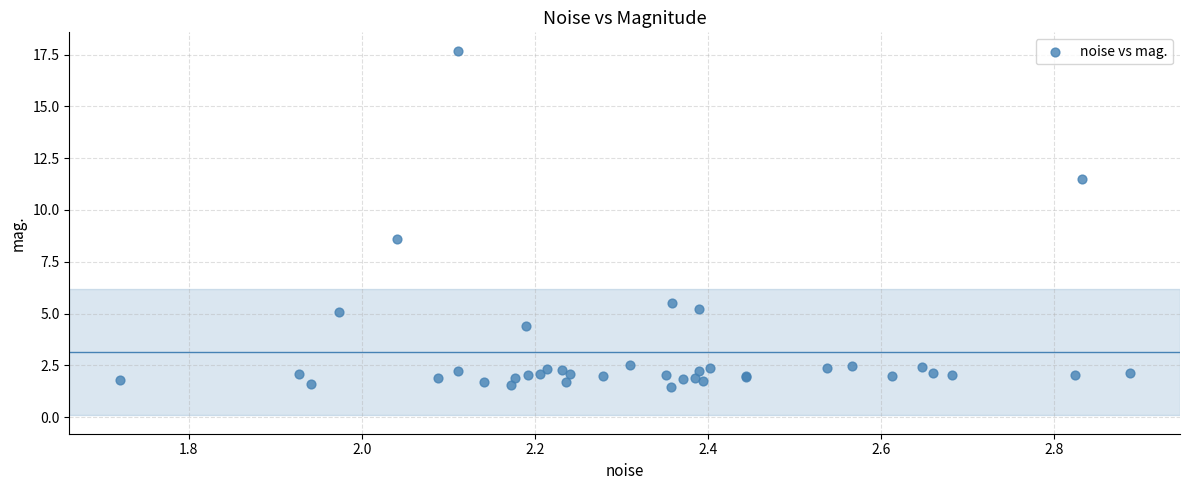

What Y value in the scatter plot is closest to 9?

8.6